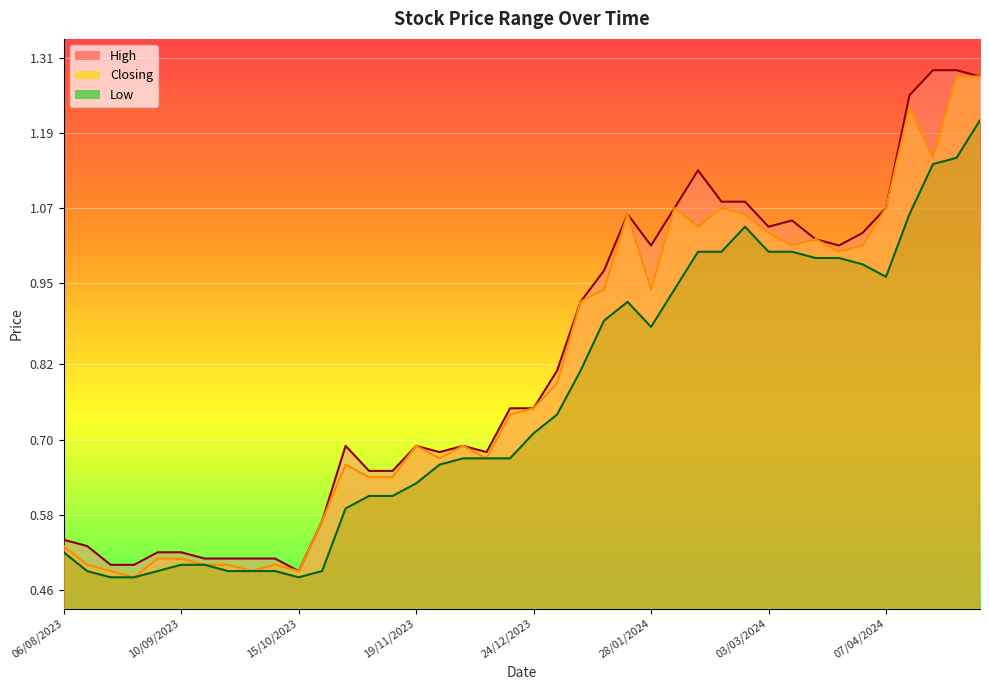

What is the difference between the second highest and minimum values in the High series?

0.8